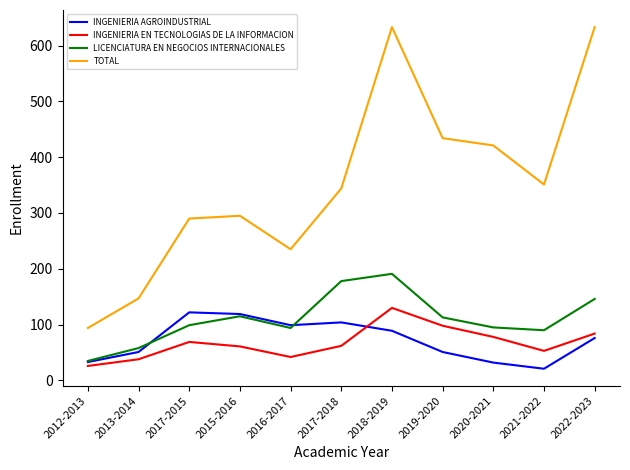

True or false: INGENIERIA EN TECNOLOGIAS DE LA INFORMACION has more than 1 points higher than both neighbors.

True